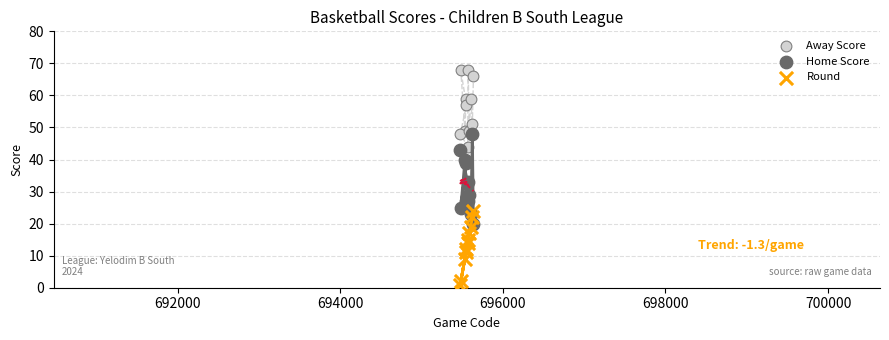

Which series reaches the minimum Y coordinate?

Round